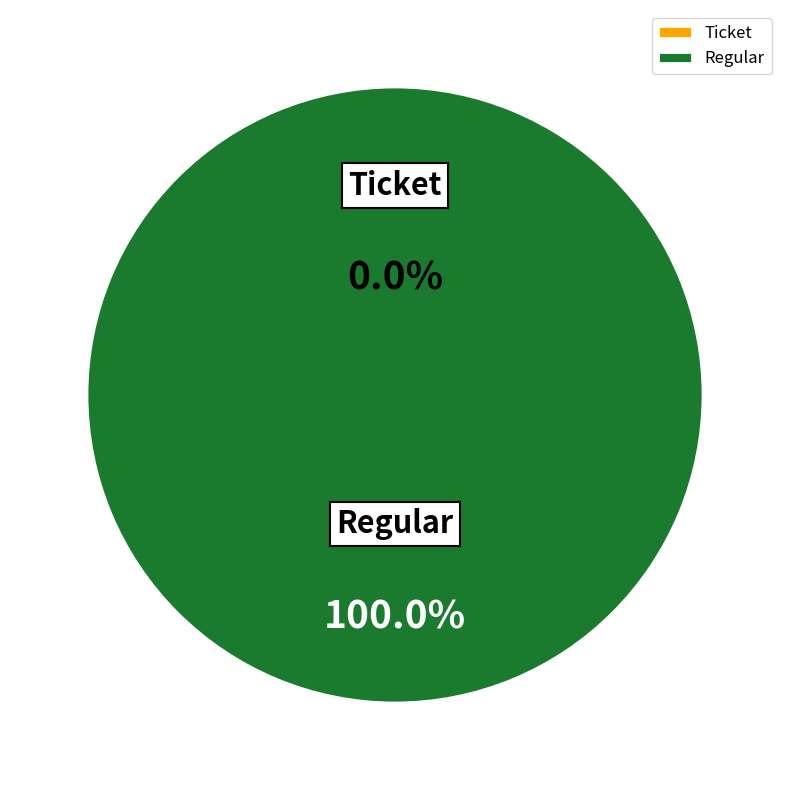

To the nearest percent, what percentage of the pie is Regular (io_index=50)?

100%